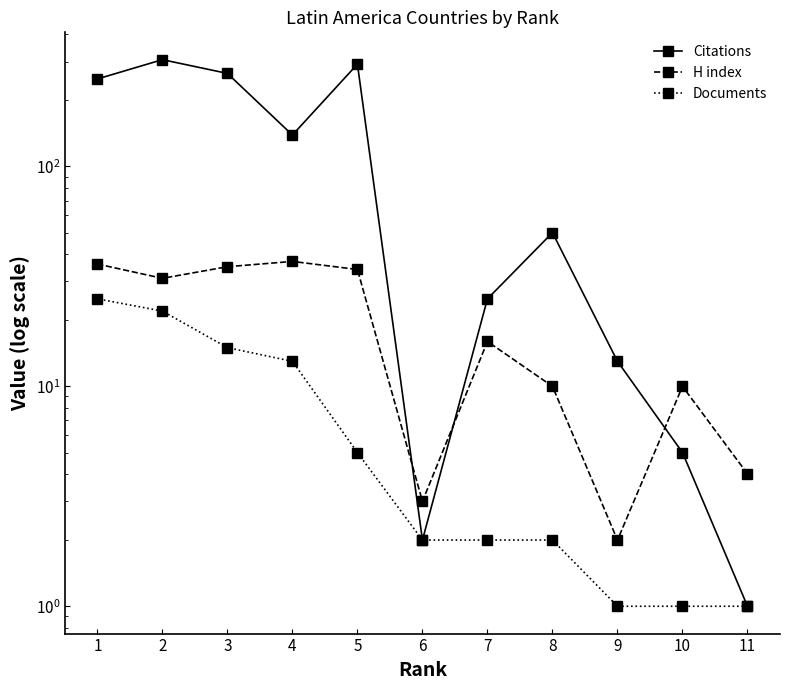

What is the smallest value displayed?

1